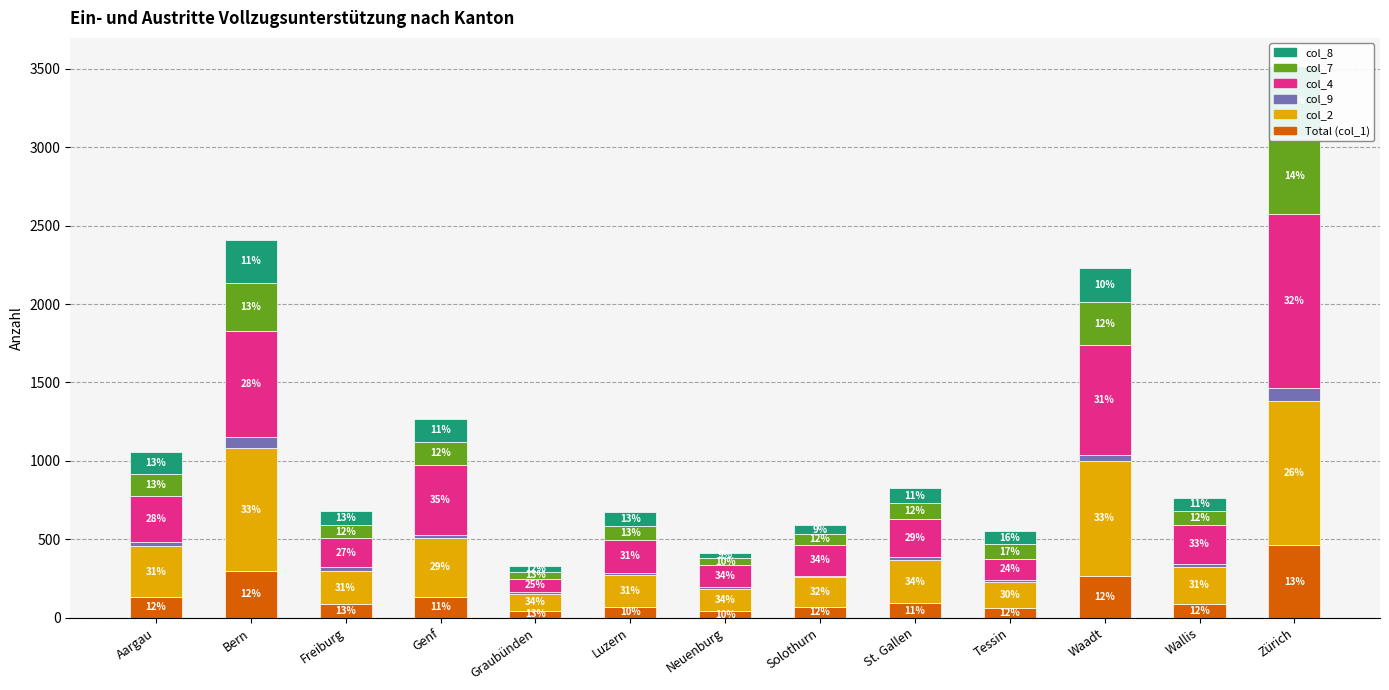

What is the difference between the col_8 values at St. Gallen and Tessin?

7